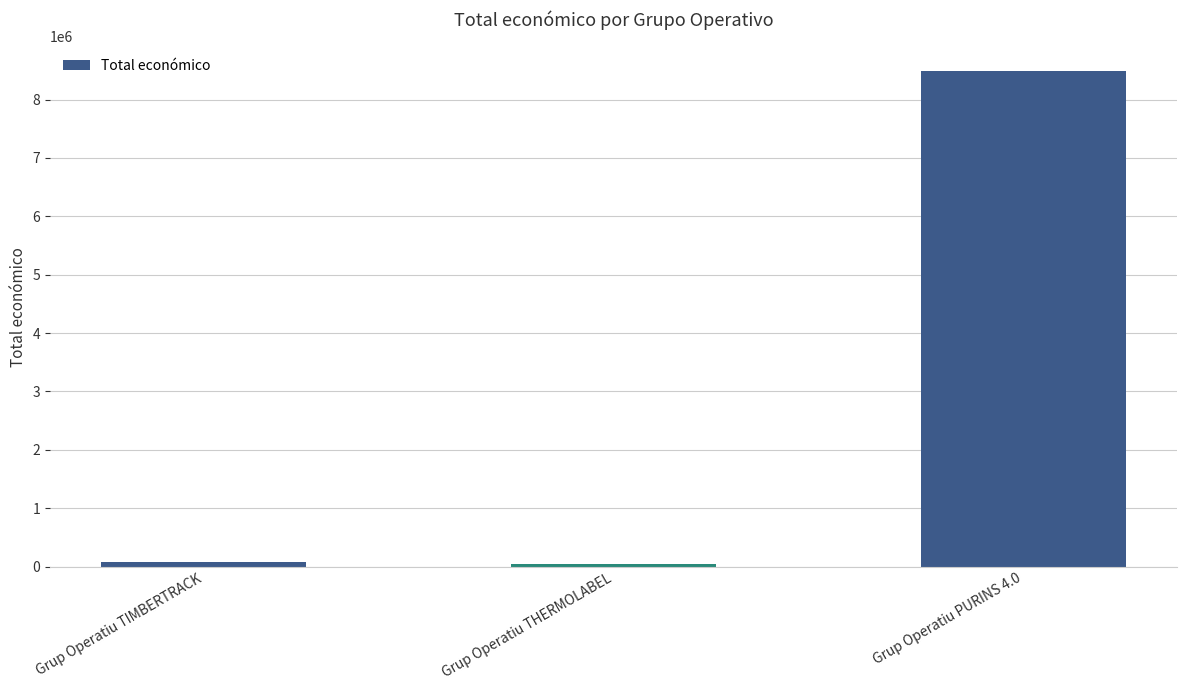

What is the label of the 2nd bar from the left?

Grup Operatiu THERMOLABEL